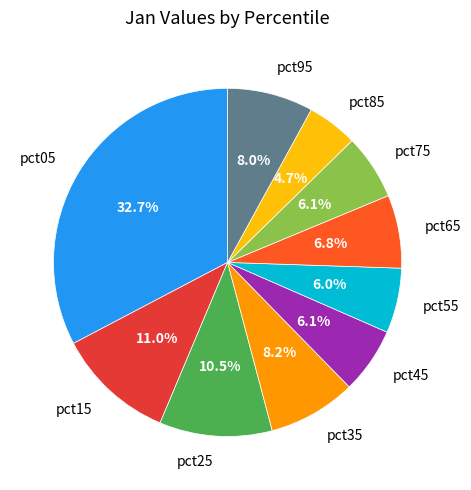

Approximately how many times larger is the value at pct85 compared to pct05?

0.1